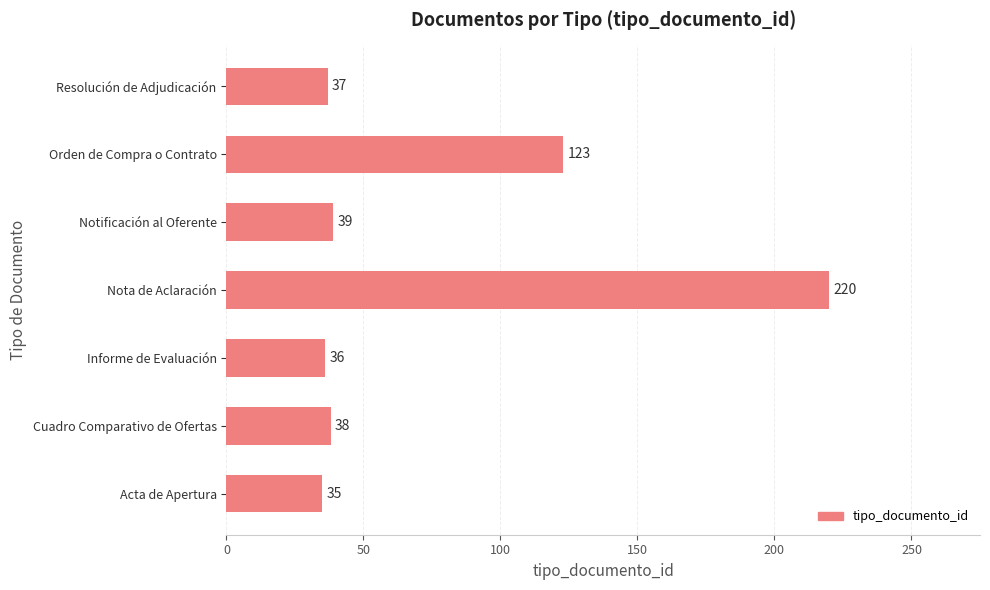

Reading bottom to top, extract all data points from this chart.

35	38	36	220	39	123	37